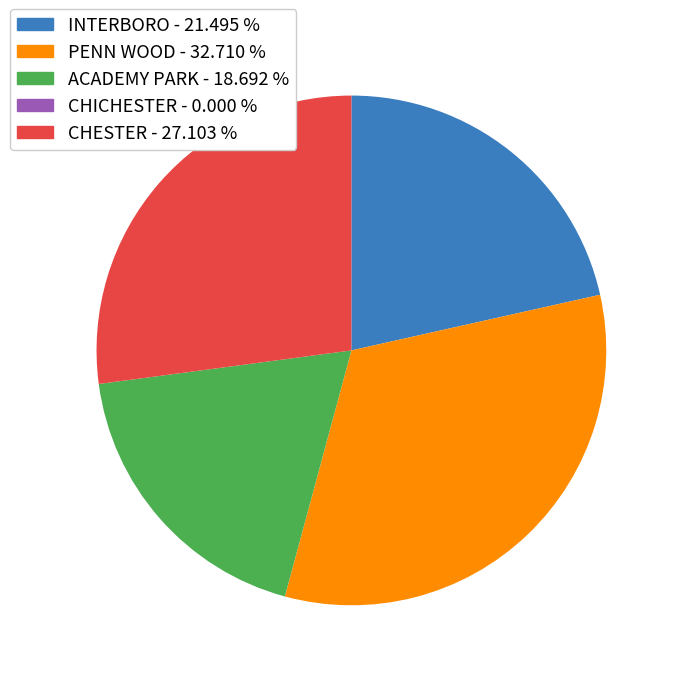

What is the ratio of the value at PENN WOOD - 32.710 % to the value at ACADEMY PARK - 18.692 %?

1.8